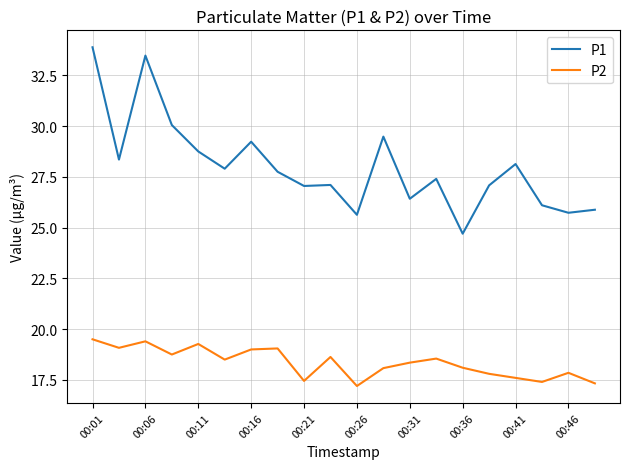

List the series in order of their overall mean, highest first.

P1, P2